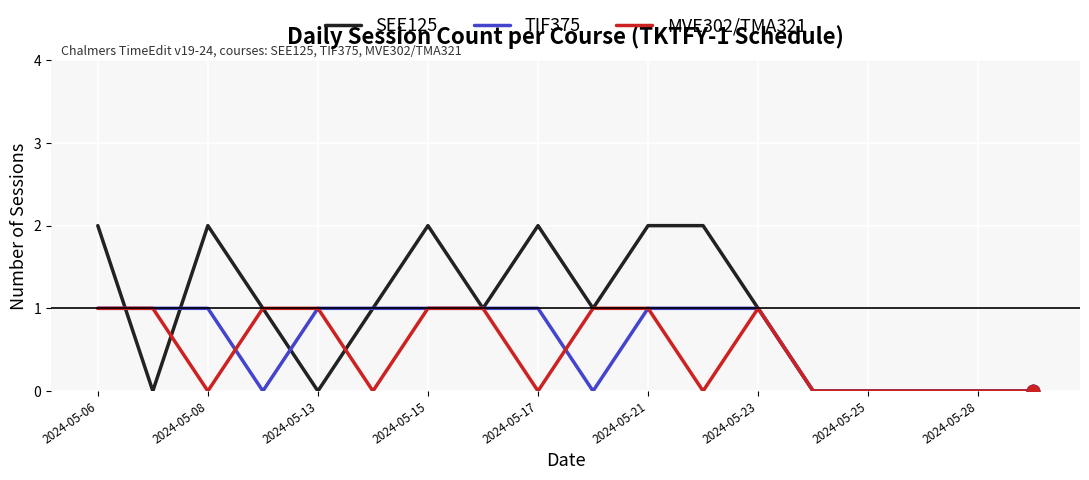

Which series has the widest spread of values?

SEE125